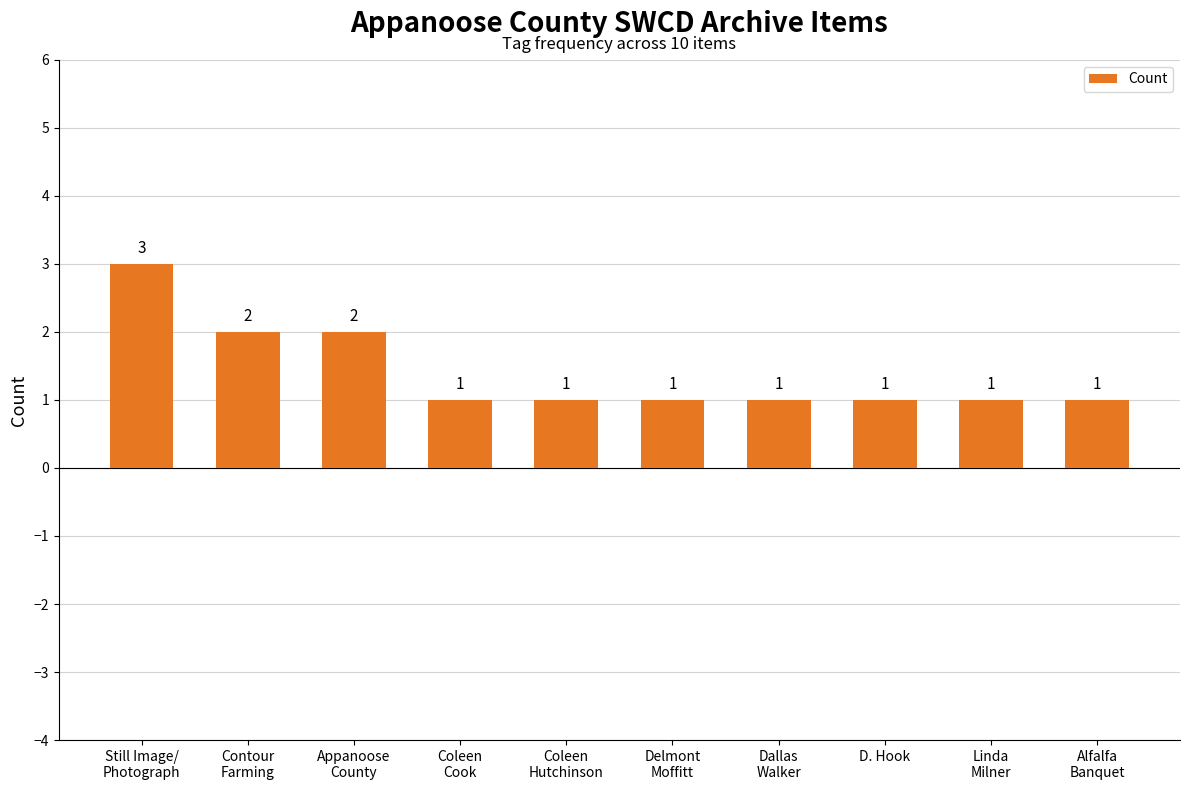

What is the value of the 10th bar from the left?

1